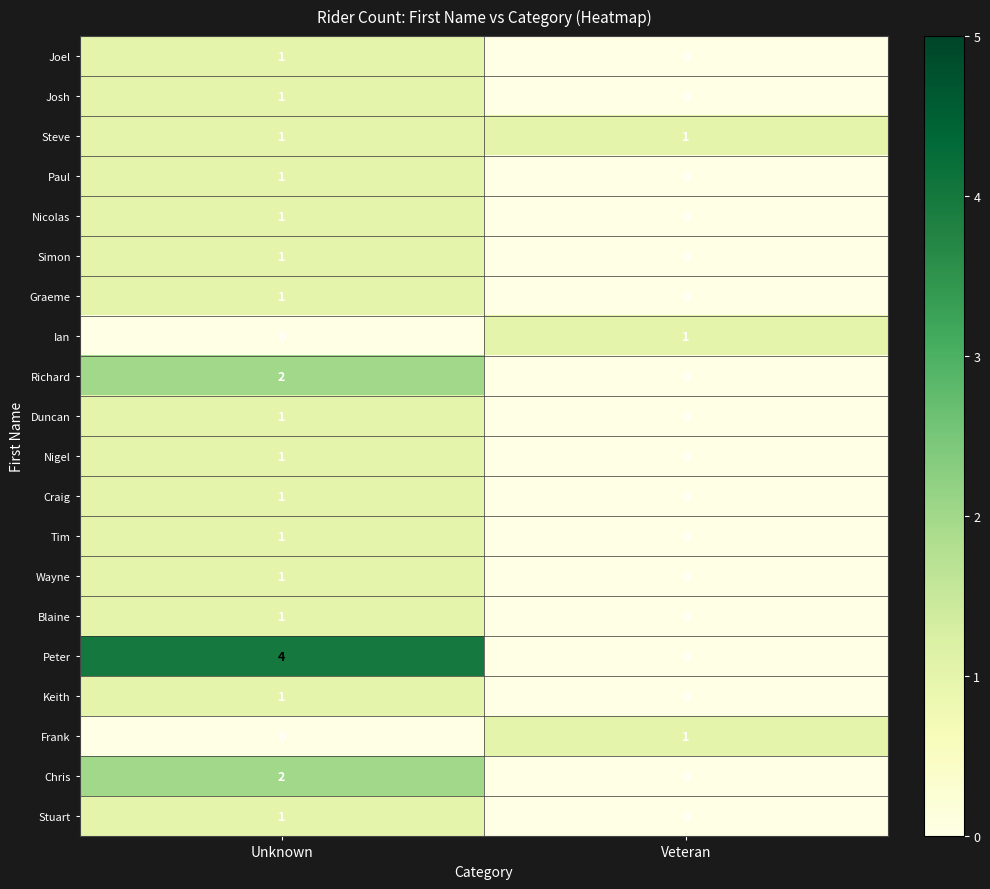

How many values in Duncan are above zero?

1